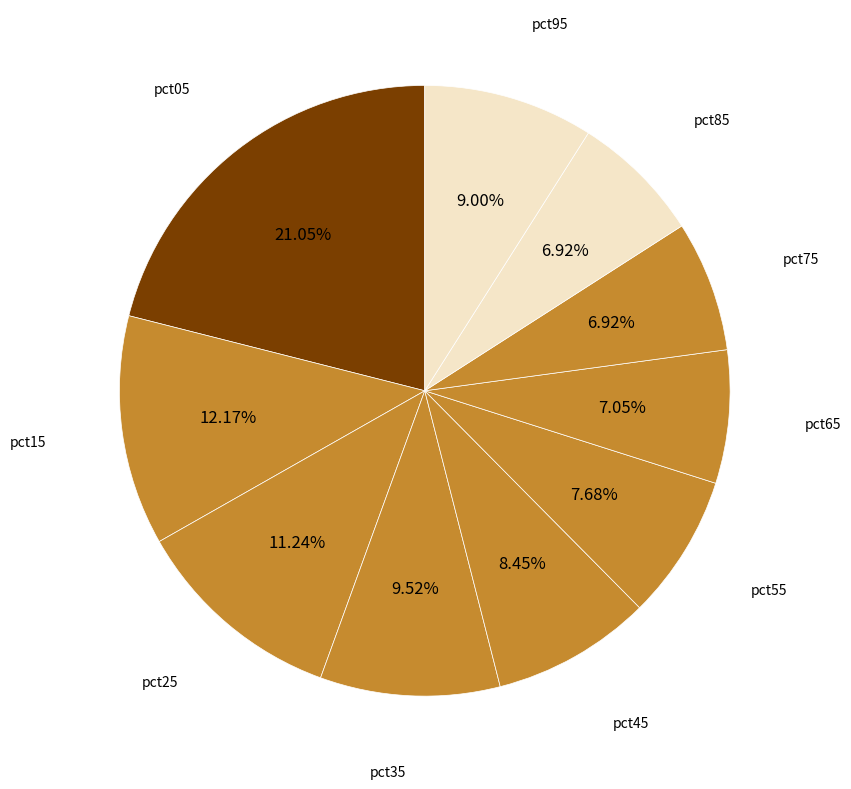

How many segments does this pie chart have?

10